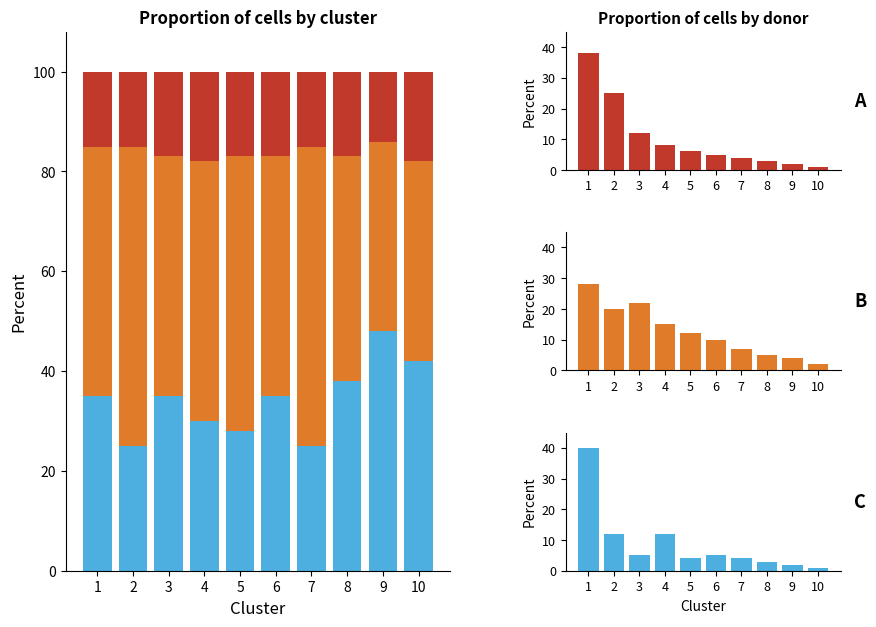

What is the total value across all series at 8?

11